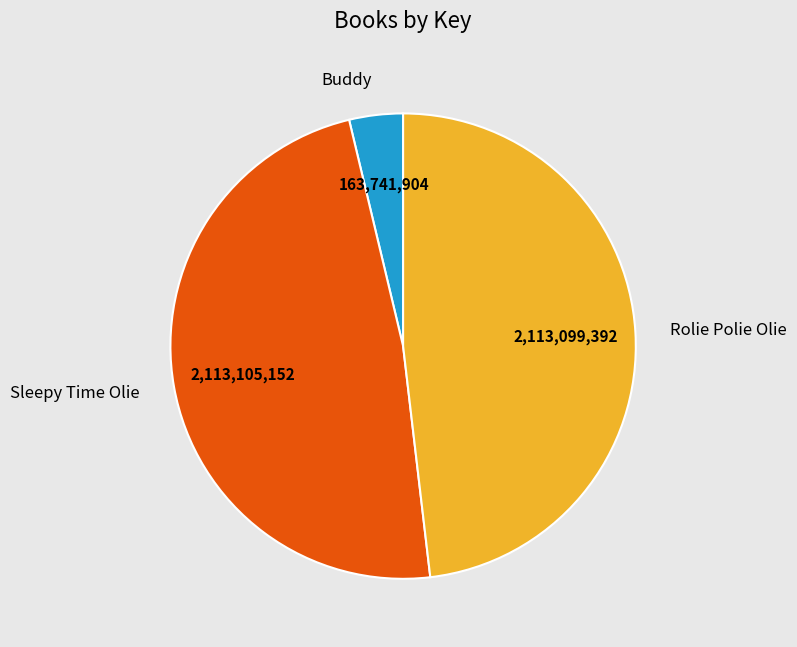

How many slices are in this pie chart?

3